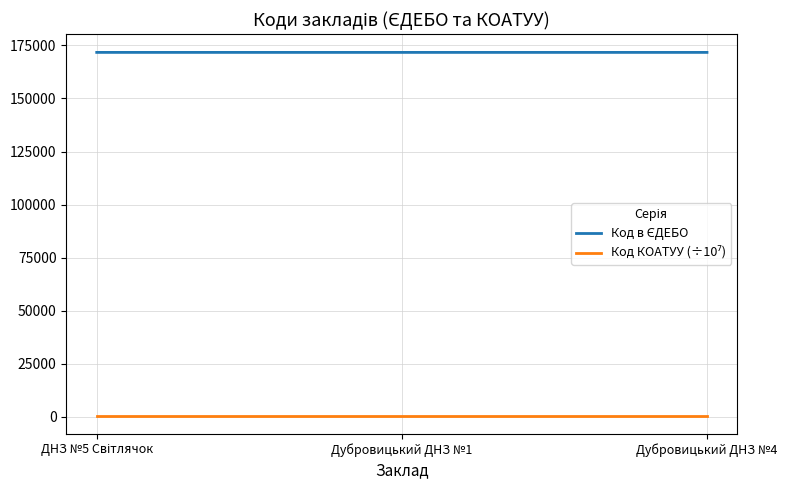

What is the maximum value shown in the chart?

171711.0